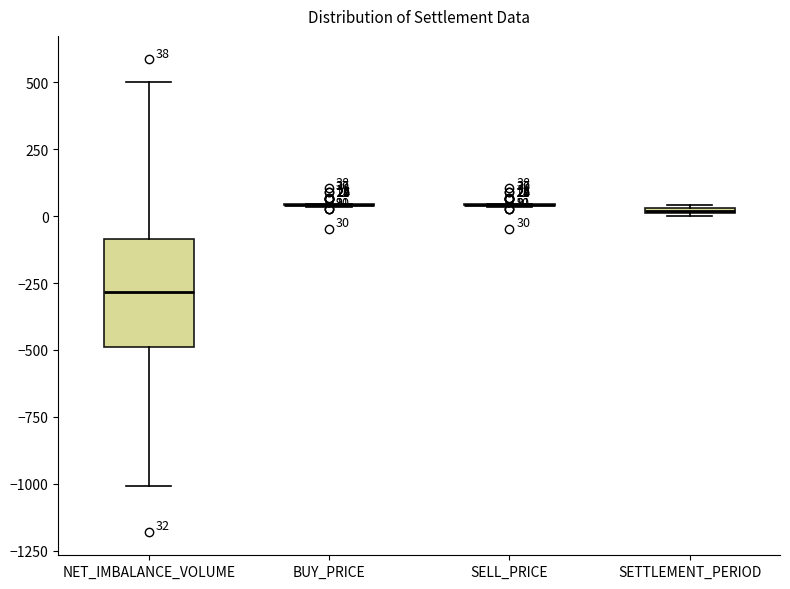

Which box is the tallest, from its lower edge to its upper edge?

NET_IMBALANCE_VOLUME